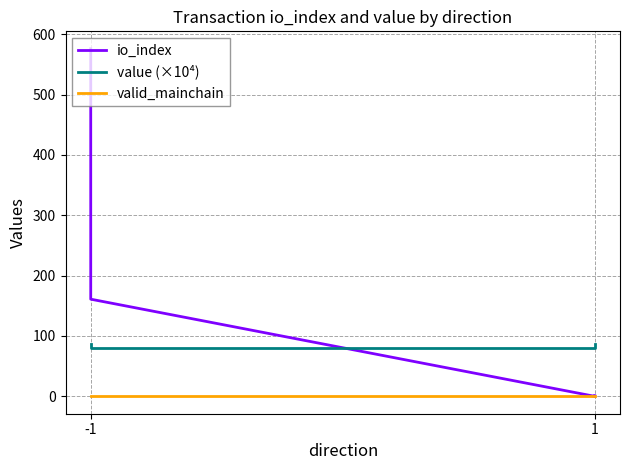

True or false: value (×10⁴) has more than 1 interior local peaks.

False